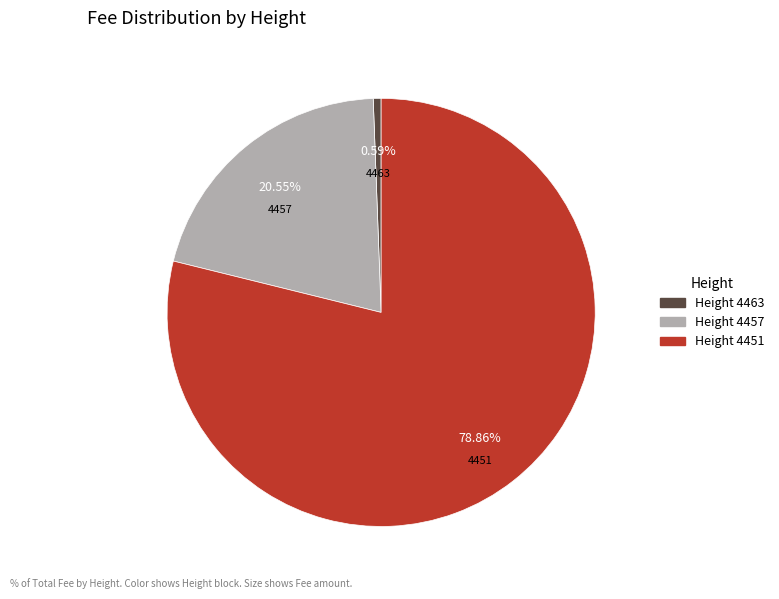

Is there a majority slice in this chart?

Yes